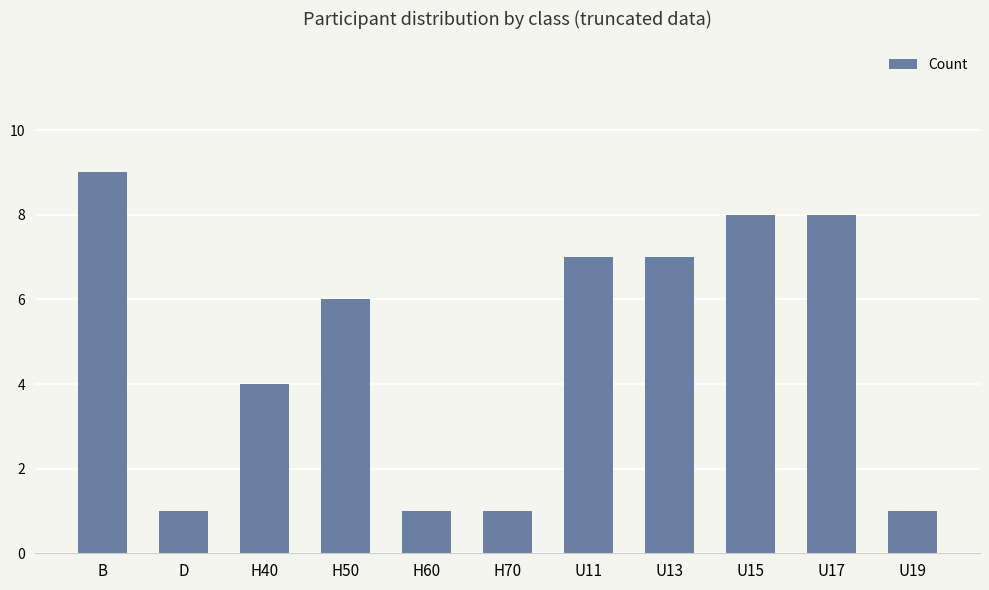

What value does the data have at H40?

4